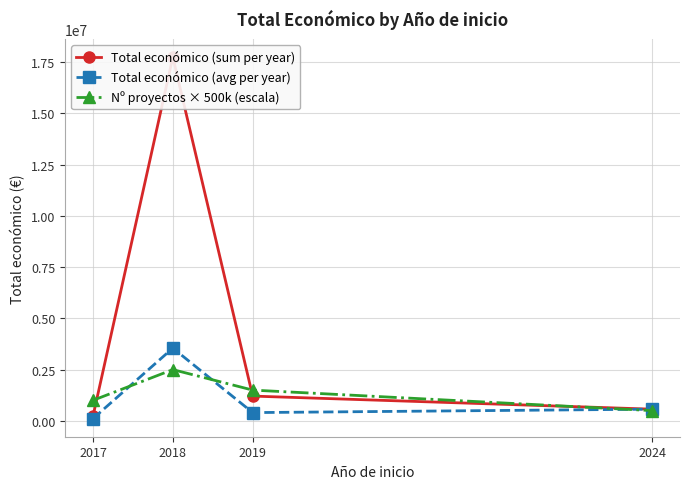

What is the value of the Total económico (avg per year) point at the 1st from the left?

107419.0